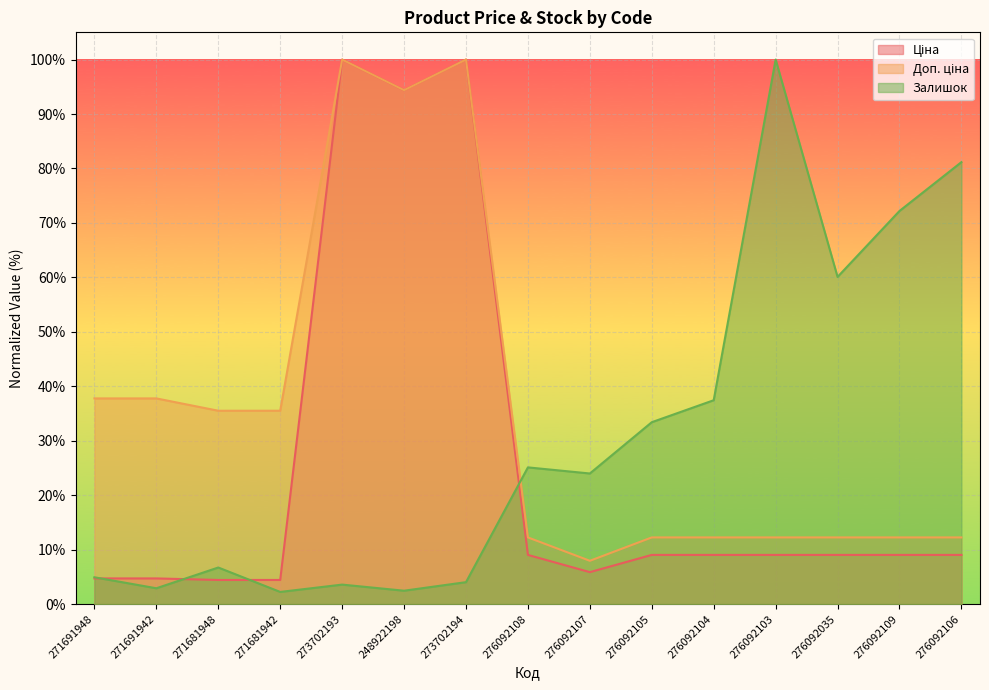

What is the minimum value shown in the chart?

2.2